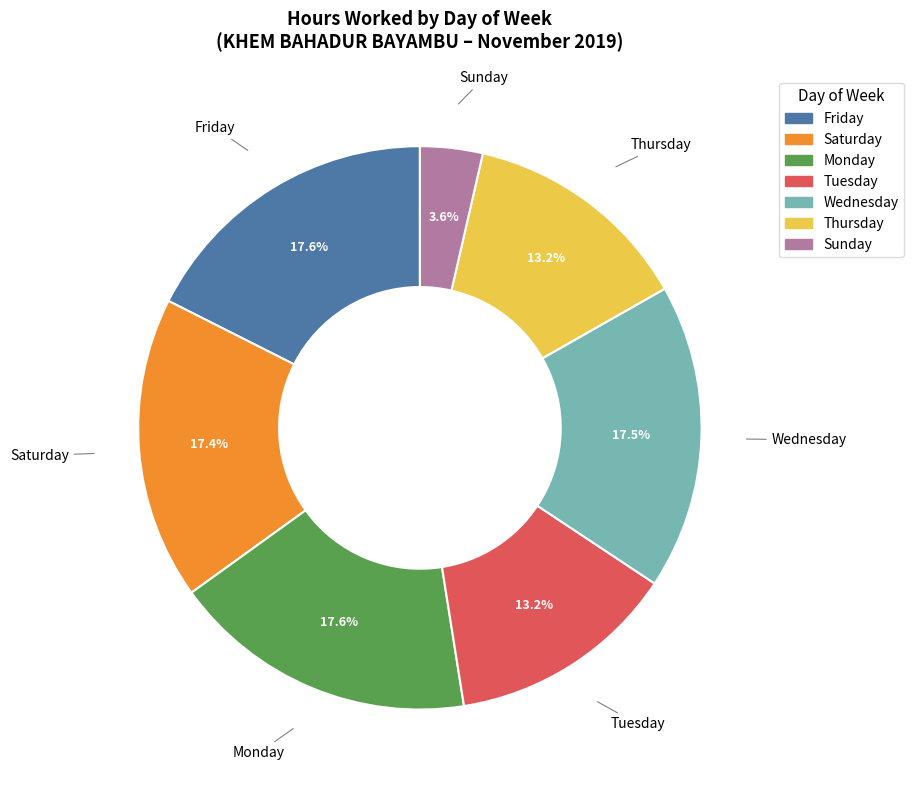

Is there any slice that represents more than half of the pie?

No